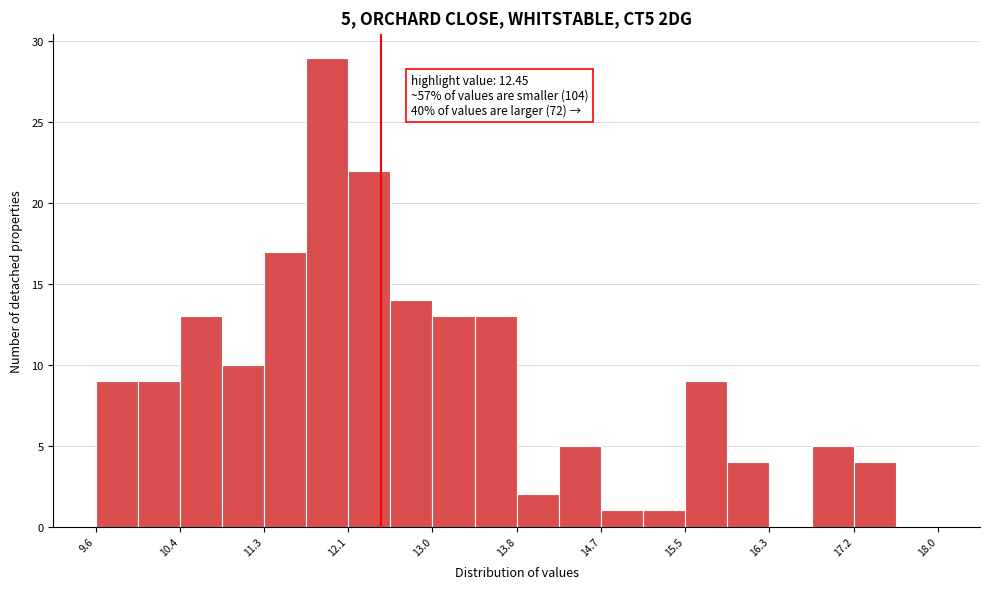

Over which range of the x-axis is the bar tallest?

11.7 to 12.1